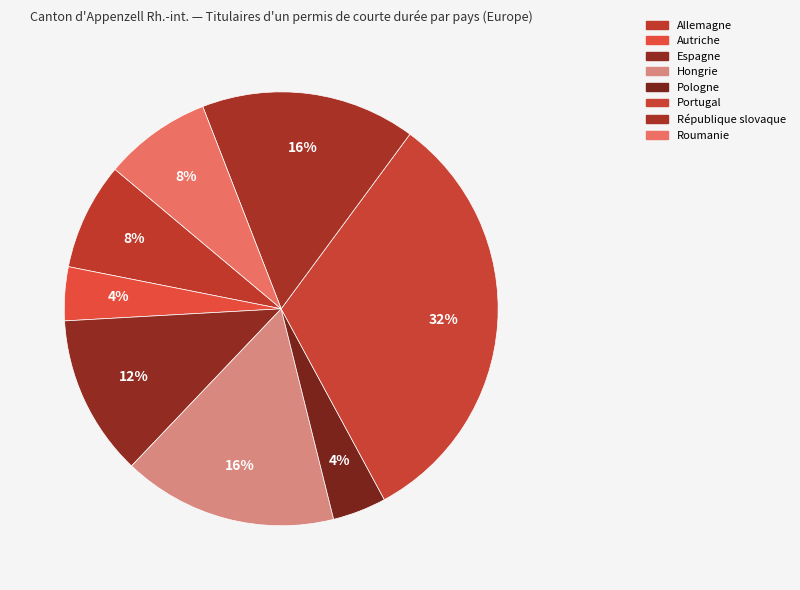

Count the number of slices in the pie.

8